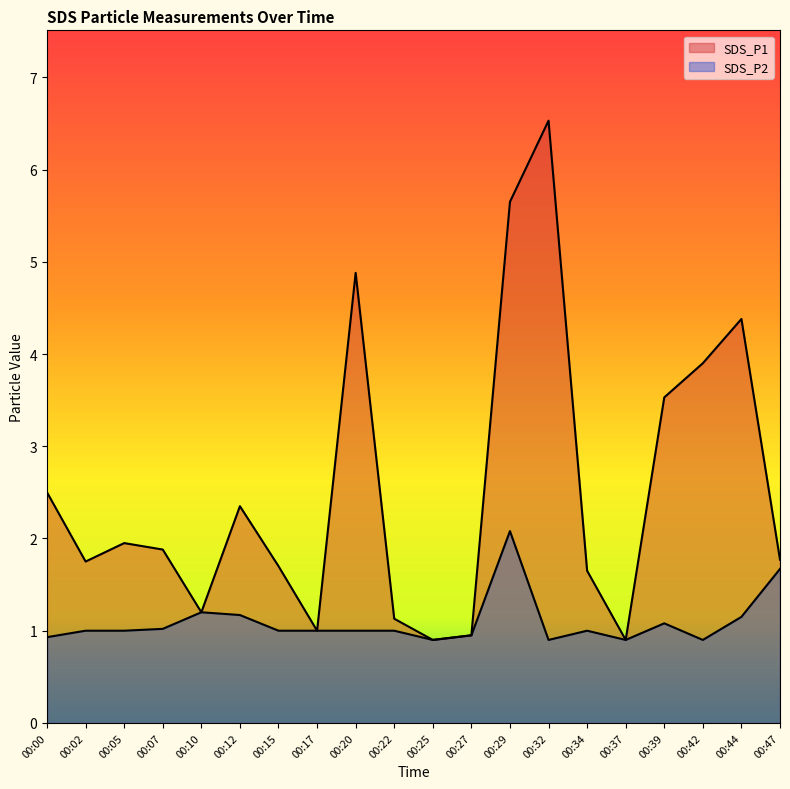

List the series in order of their peak value, lowest first.

SDS_P2, SDS_P1